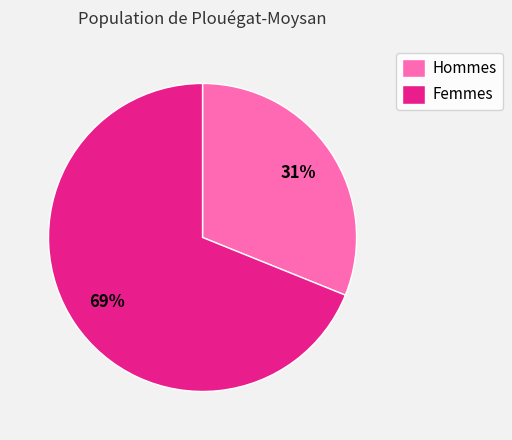

To the nearest percent, what is the average slice percentage?

50%